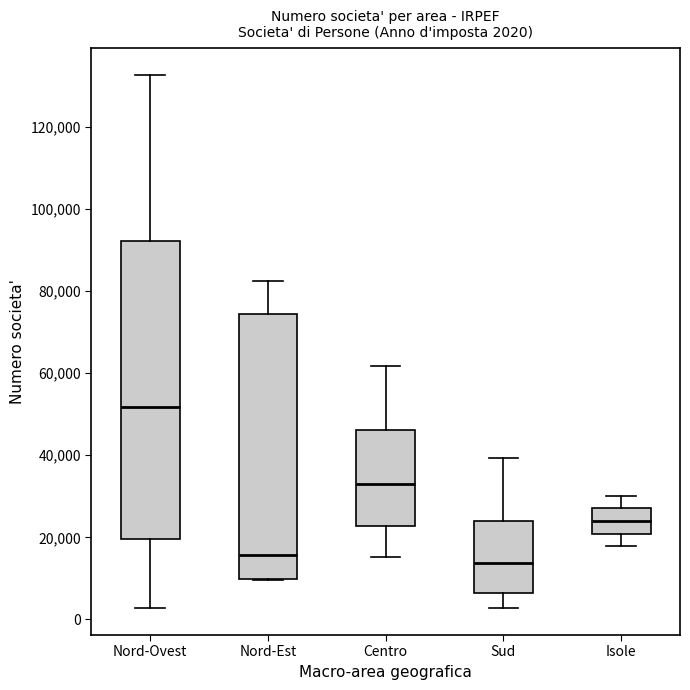

Which box is the tallest, from its lower edge to its upper edge?

Nord-Ovest